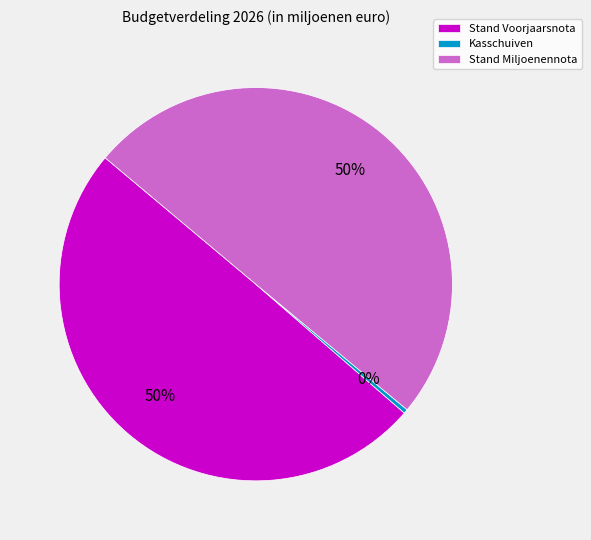

Which slice is the smallest?

Kasschuiven